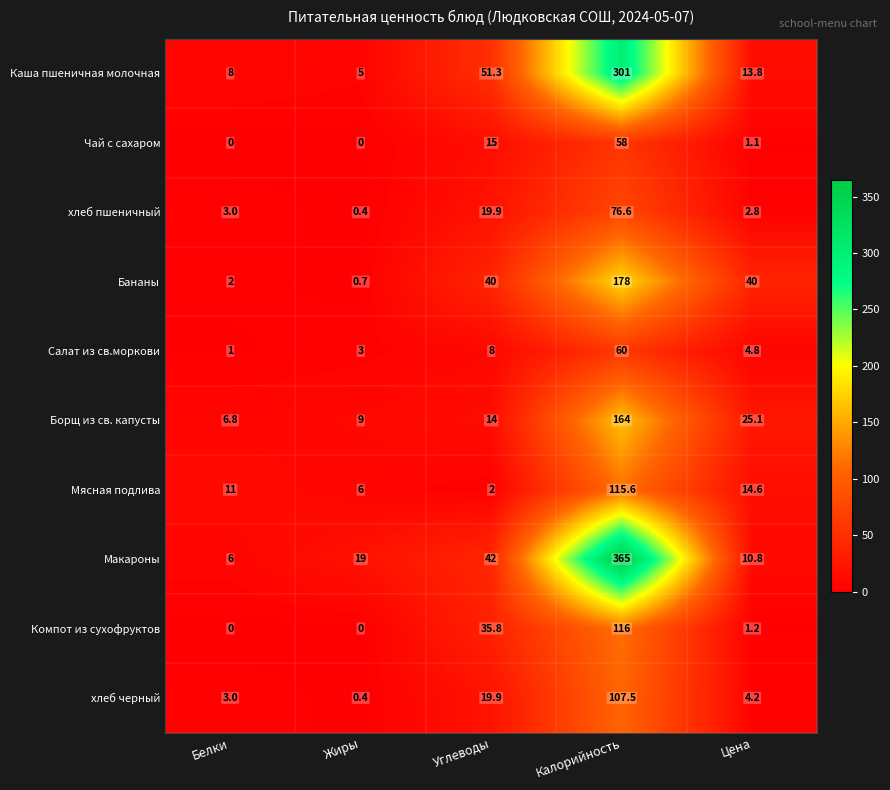

What is the highest value of the Каша пшеничная молочная series?

301.0